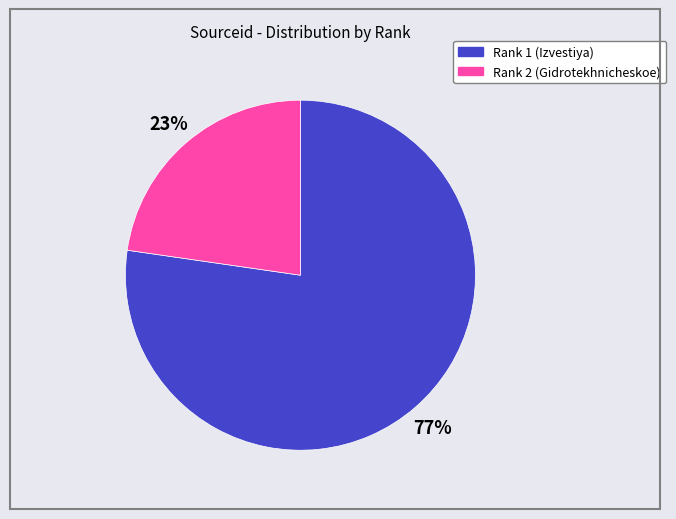

To the nearest percent, what is the average slice percentage?

50%